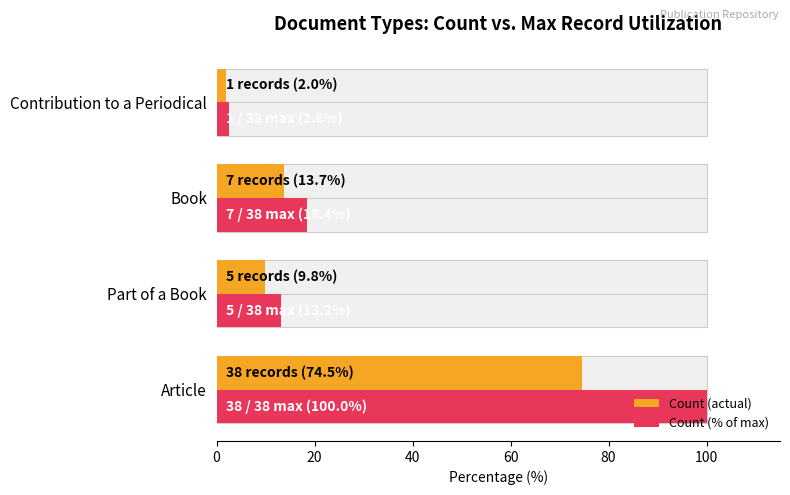

Is it true that Count (actual) equals 74.5 at Article?

True